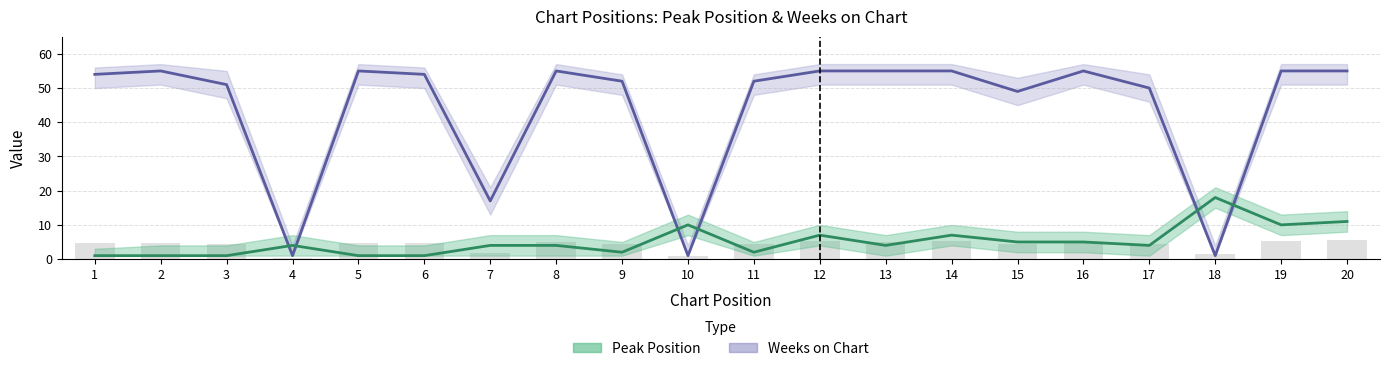

Which series has the largest total across all categories?

Weeks on Chart